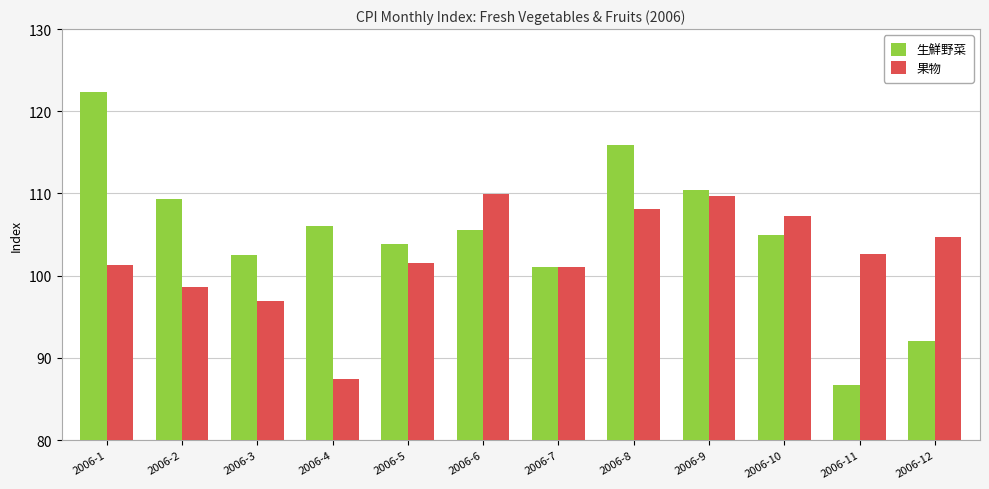

What is the difference between the highest and lowest values at 2006-11?

15.9